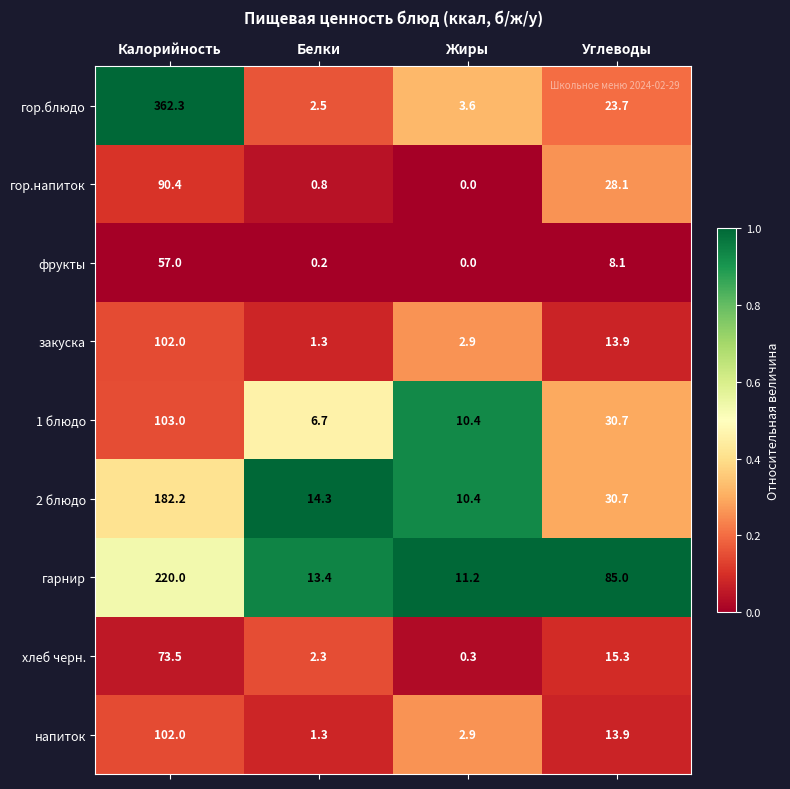

Which series has the widest spread of values?

гор.блюдо